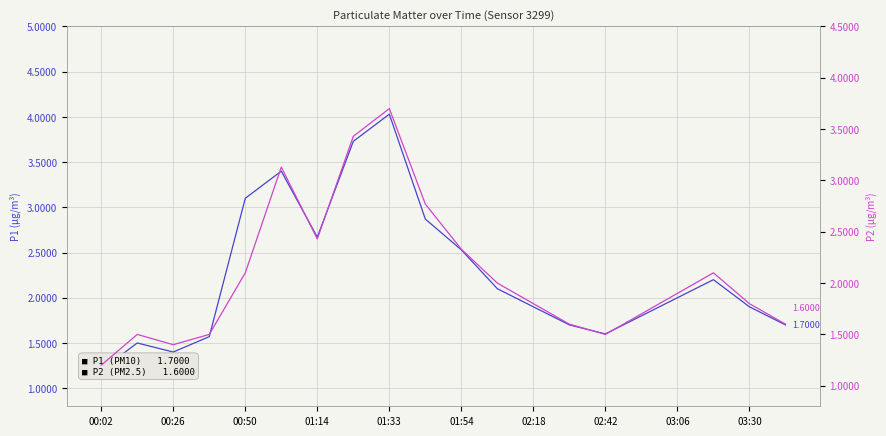

The P1 (PM10) series shows 2.7 at 13. True or false?

False